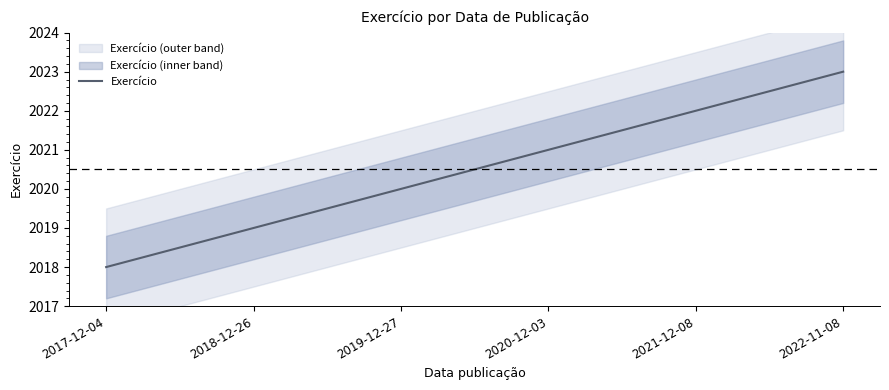

Reading right to left, transcribe all the data shown in this chart.

2022-11-08=2023	2021-12-08=2022	2020-12-03=2021	2019-12-27=2020	2018-12-26=2019	2017-12-04=2018